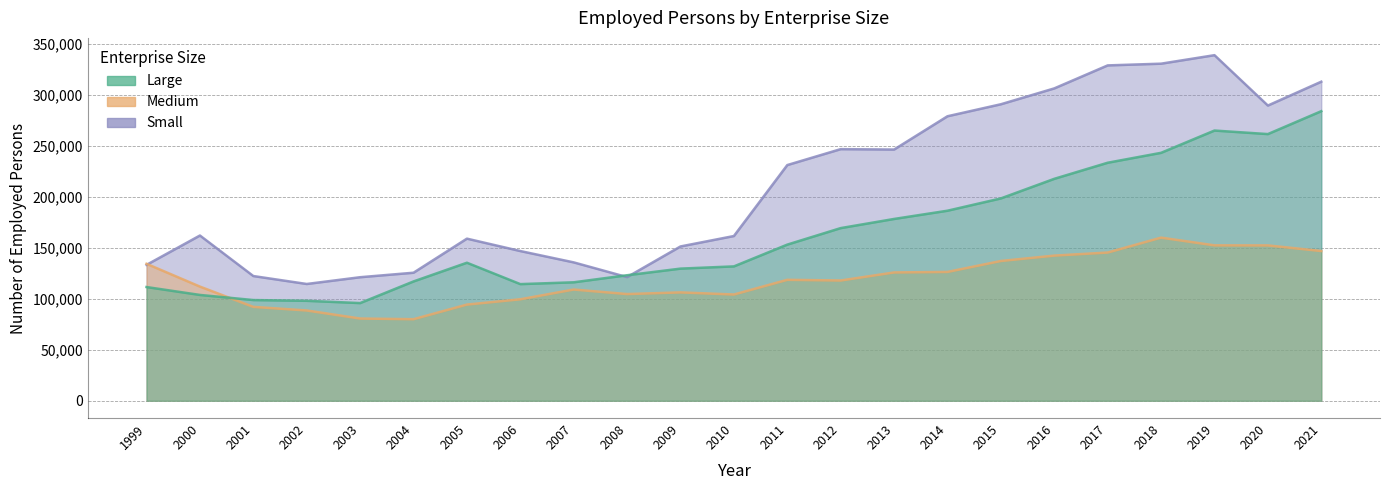

At which label does Small reach its peak?

2019